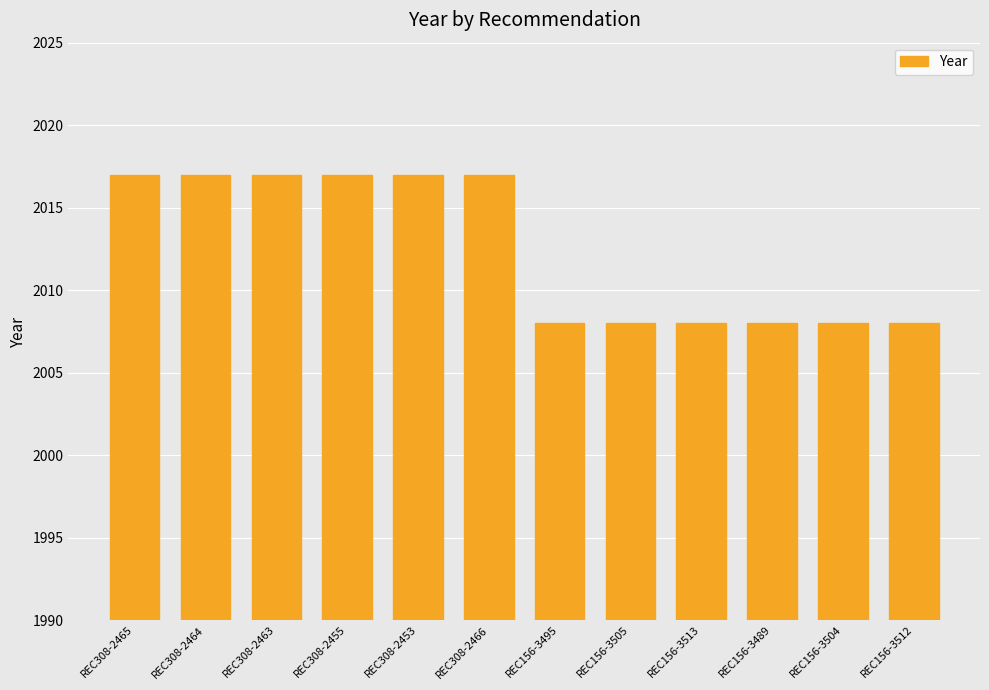

What is the label of the 8th bar from the left?

REC156-3505